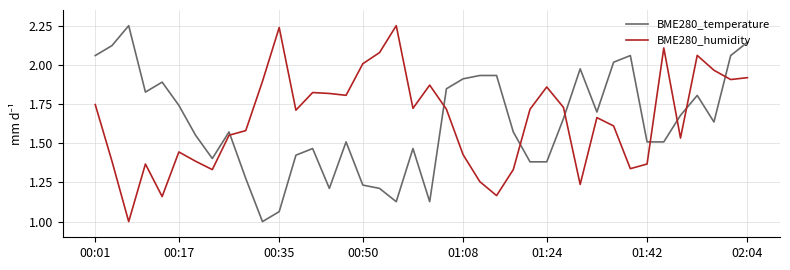

At how many categories does at least one series exceed 2?

13